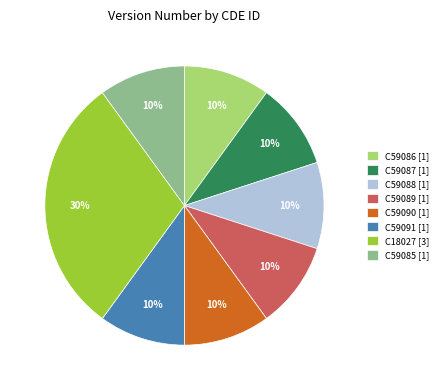

The C59088 [1] slice represents 10% of the pie. True or false?

True